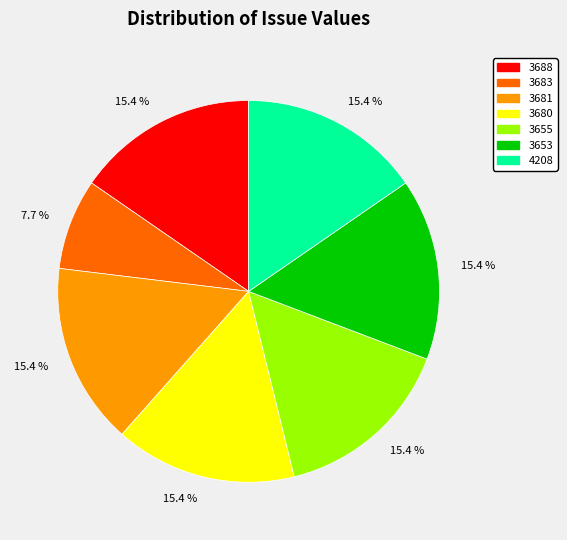

How many segments does this pie chart have?

7